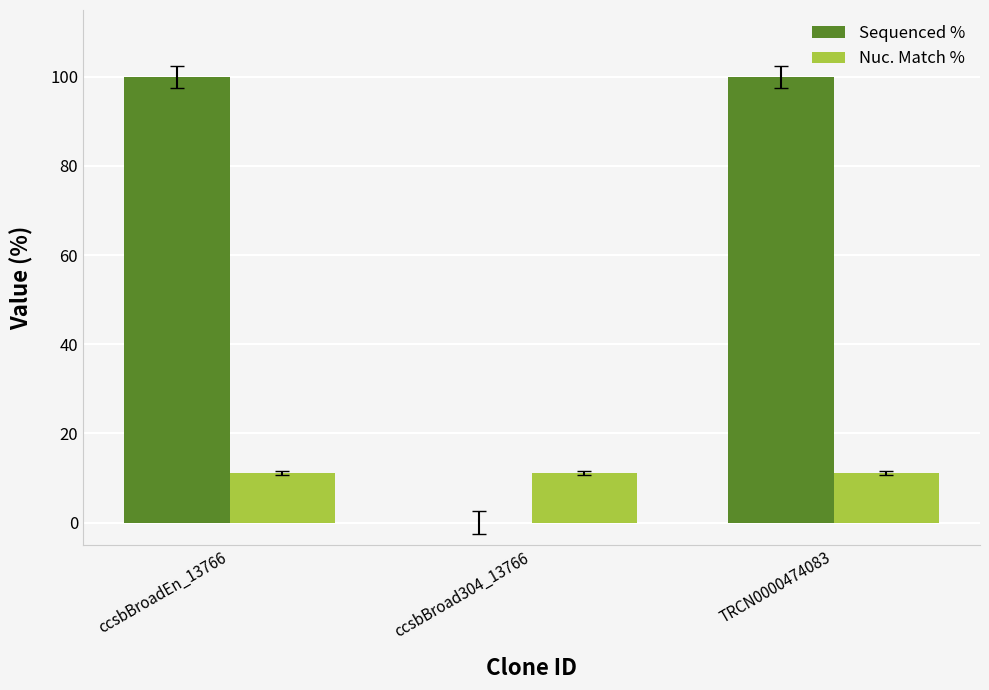

What is the approximate value of Nuc. Match % at TRCN0000474083?

11.1